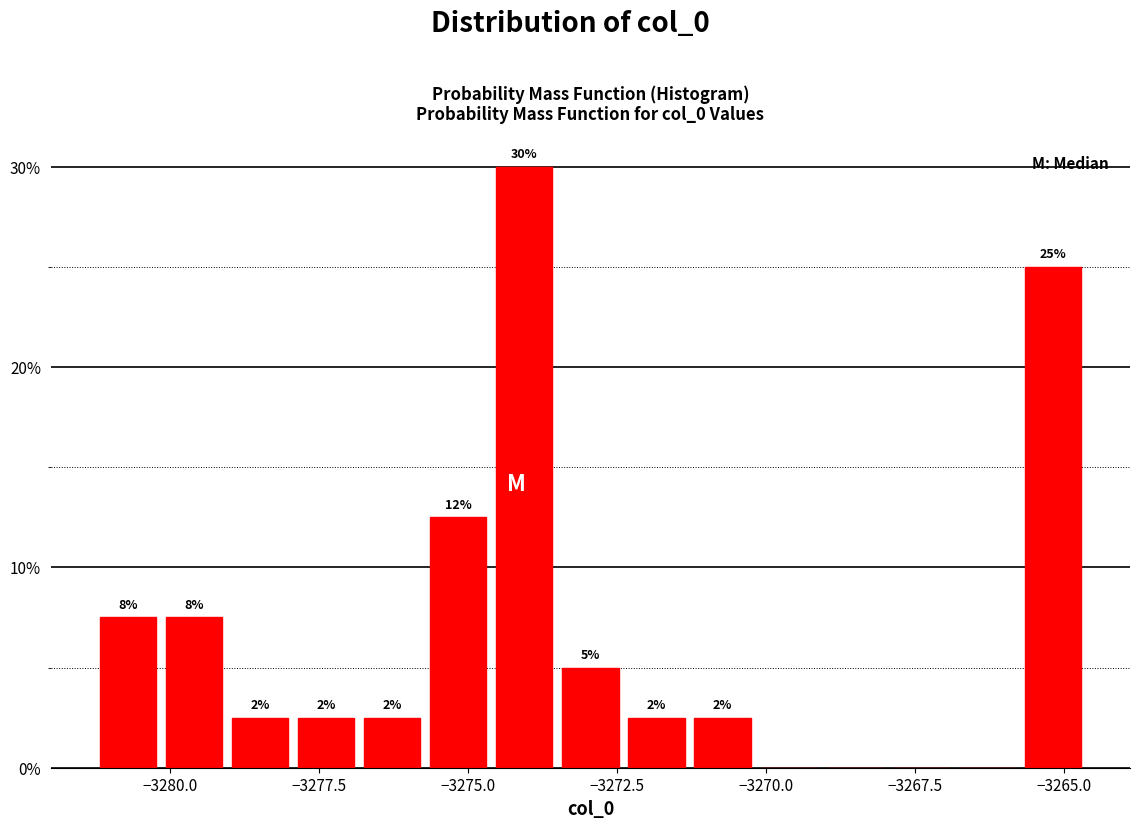

Read against the x-axis, roughly where is the centre of the tallest bar?

-3274.0